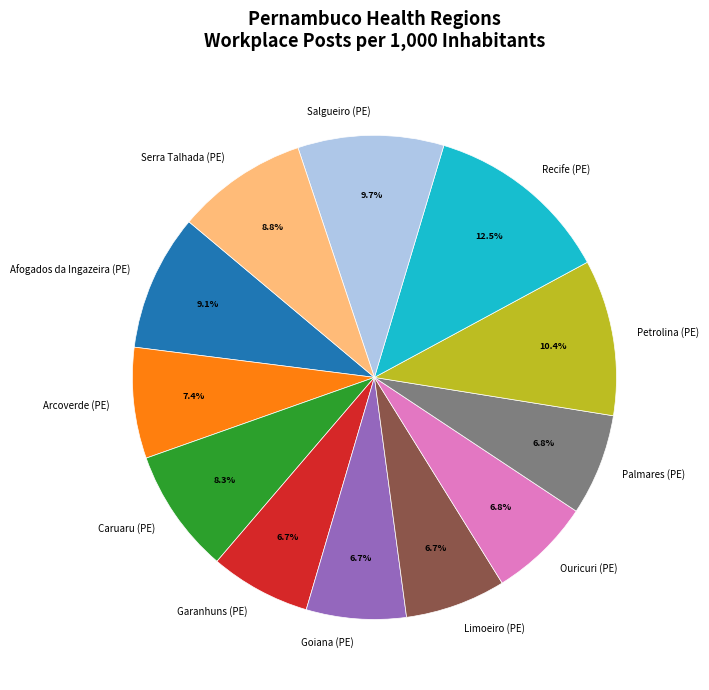

True or false: Afogados da Ingazeira (PE) accounts for 17% of the total.

False